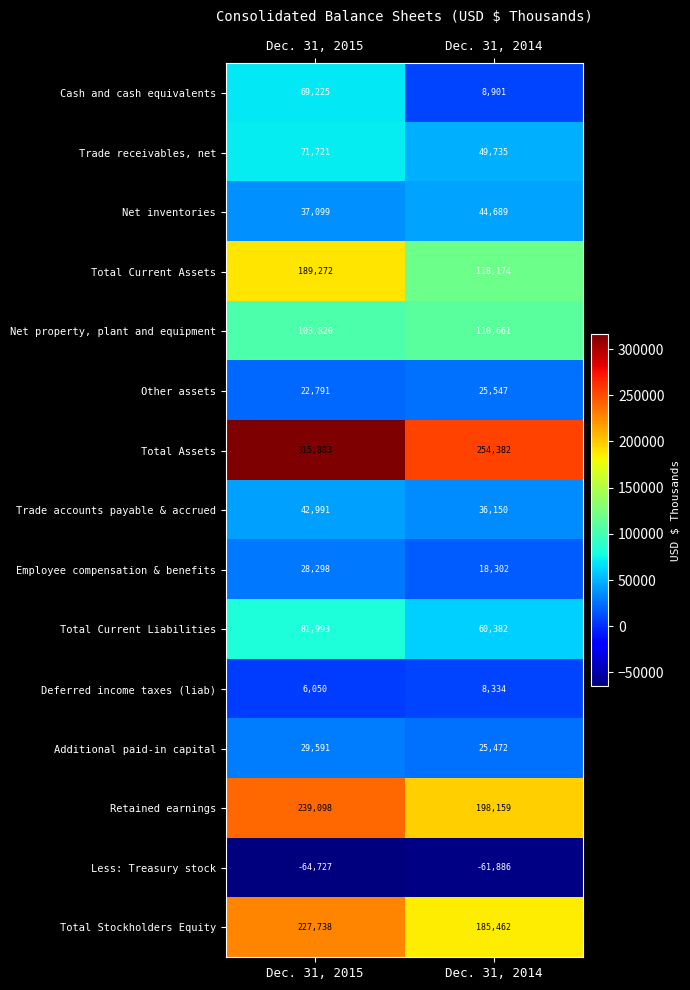

What is the sum of the Other assets values at Dec. 31, 2015 and Dec. 31, 2014?

48338